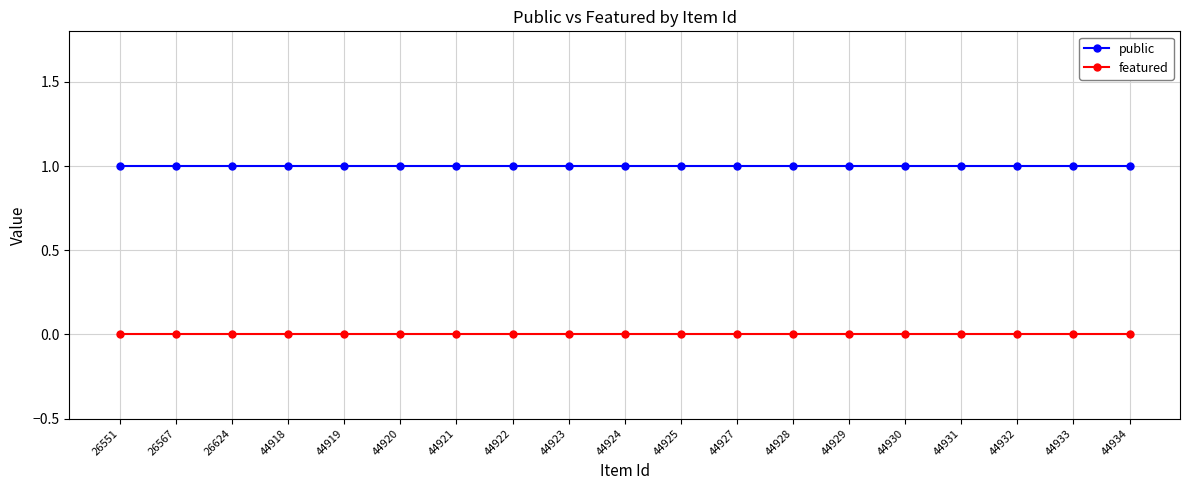

What is the value of the public point at the 19th from the left?

1